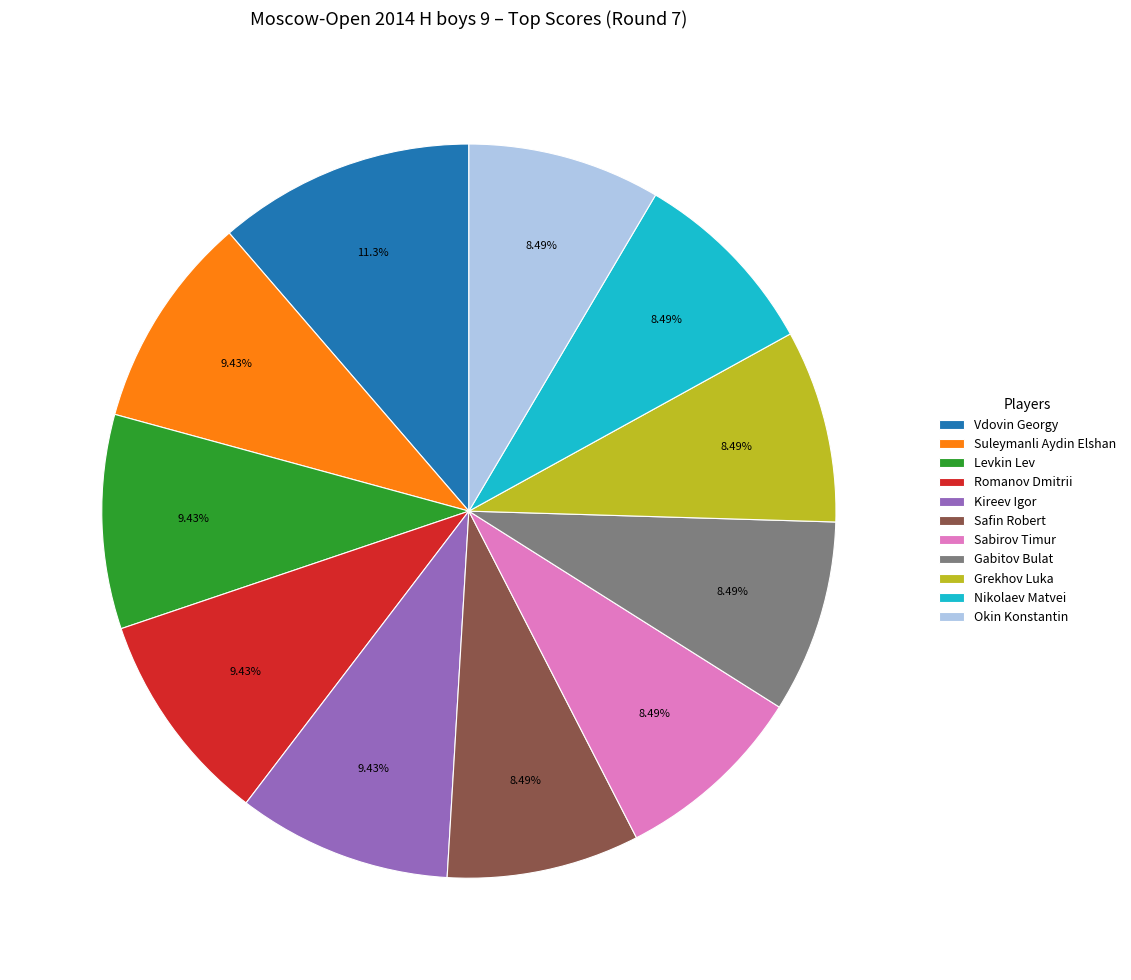

Does Vdovin Georgy represent more than half of the total?

No